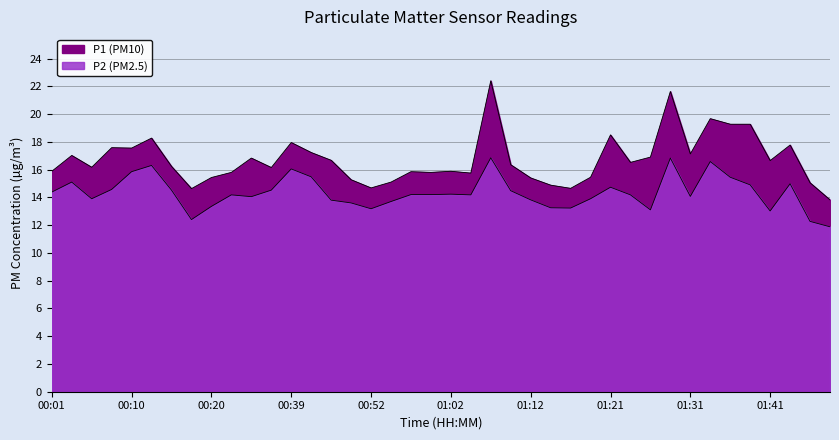

At which label does P1 first exceed 16?

00:03